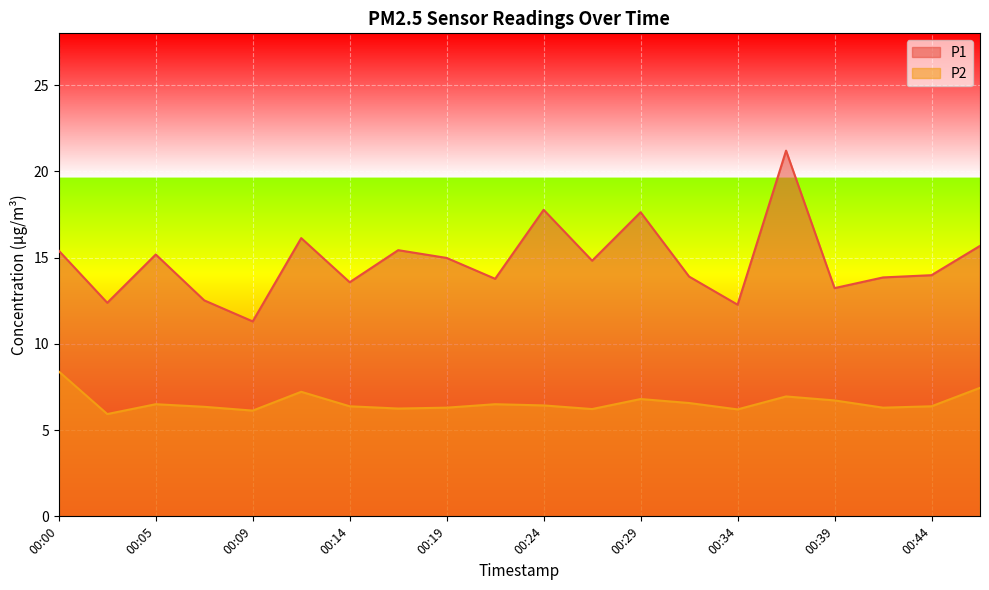

Count the number of data series in this chart.

2